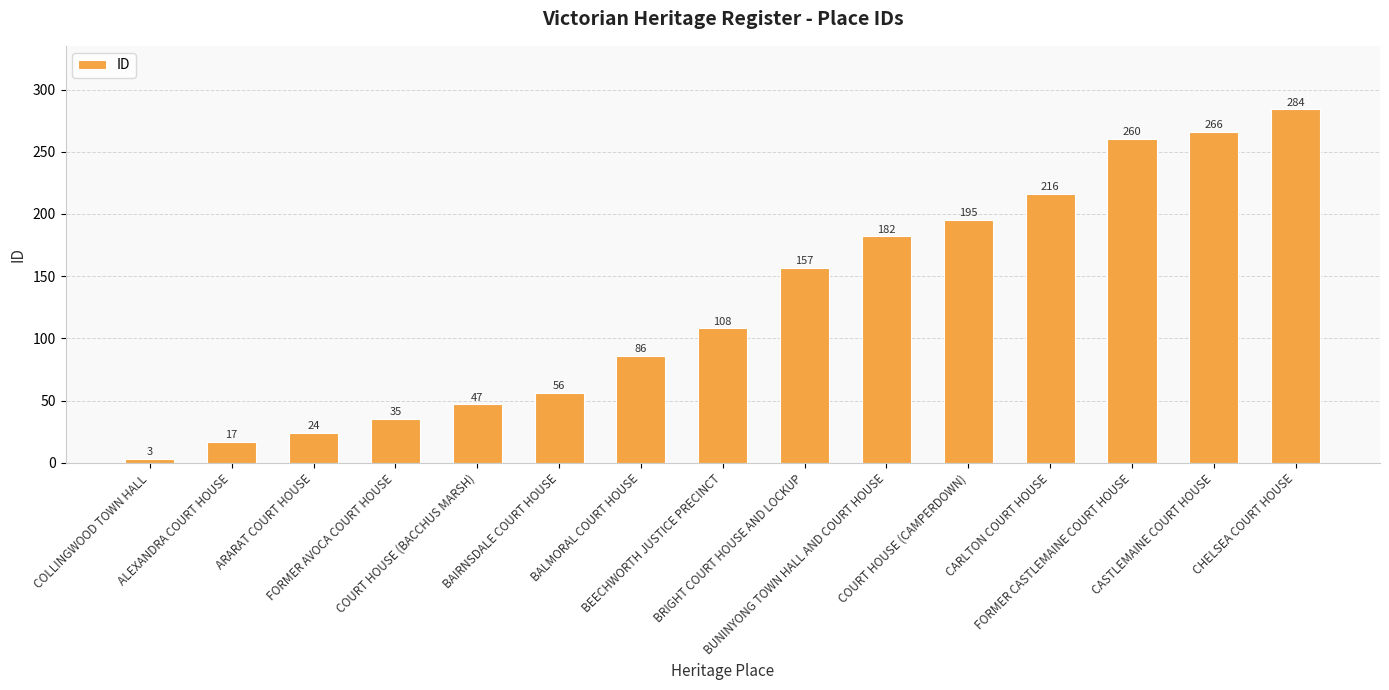

What is the change in value from BALMORAL COURT HOUSE to CASTLEMAINE COURT HOUSE?

+180